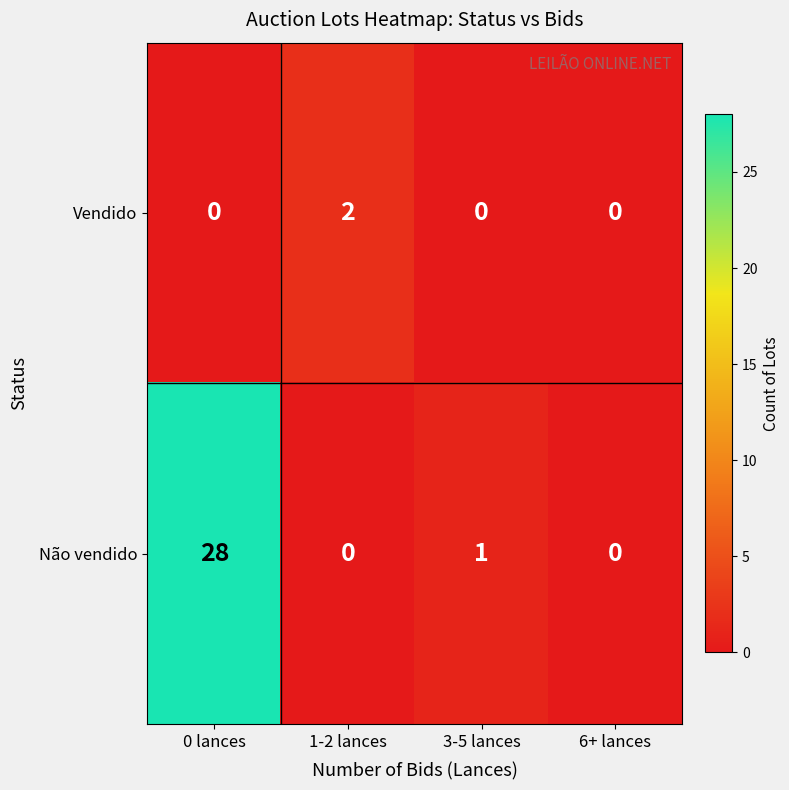

Where does the Não vendido series first go above 1?

0 lances